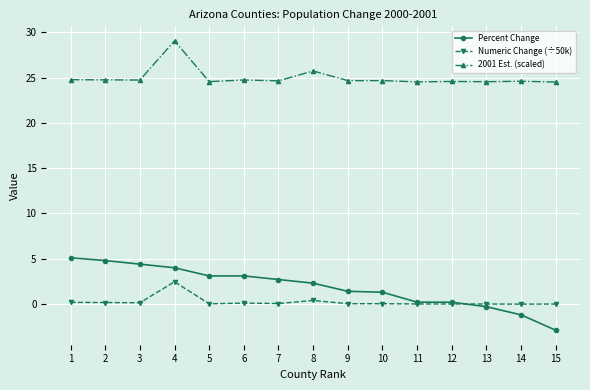

What are all the series names shown in the legend?

Percent Change, Numeric Change (÷50k), 2001 Est. (scaled)